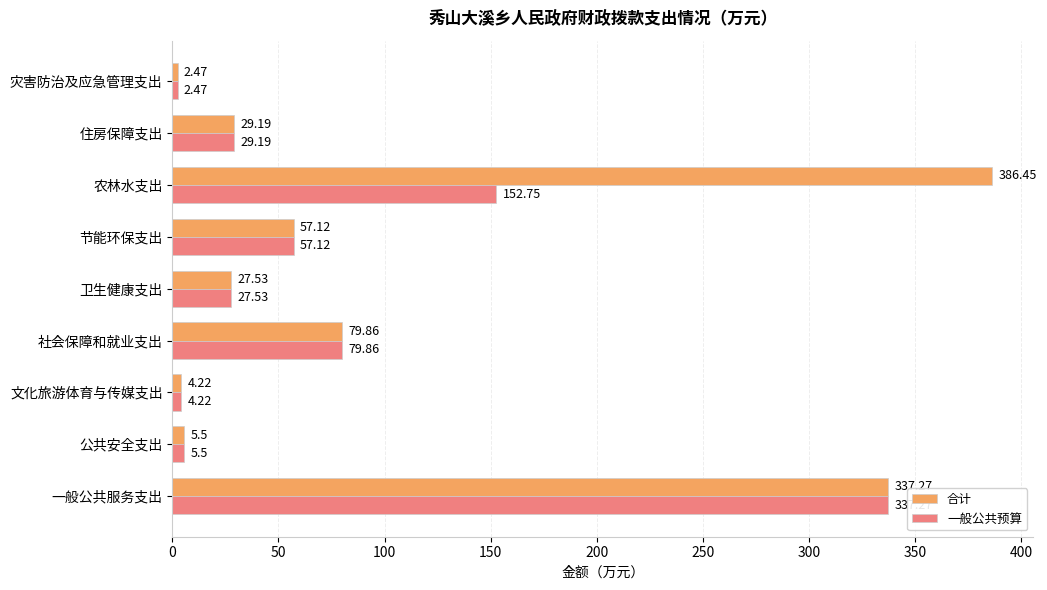

Where is 一般公共预算 nearest to the value 169?

农林水支出